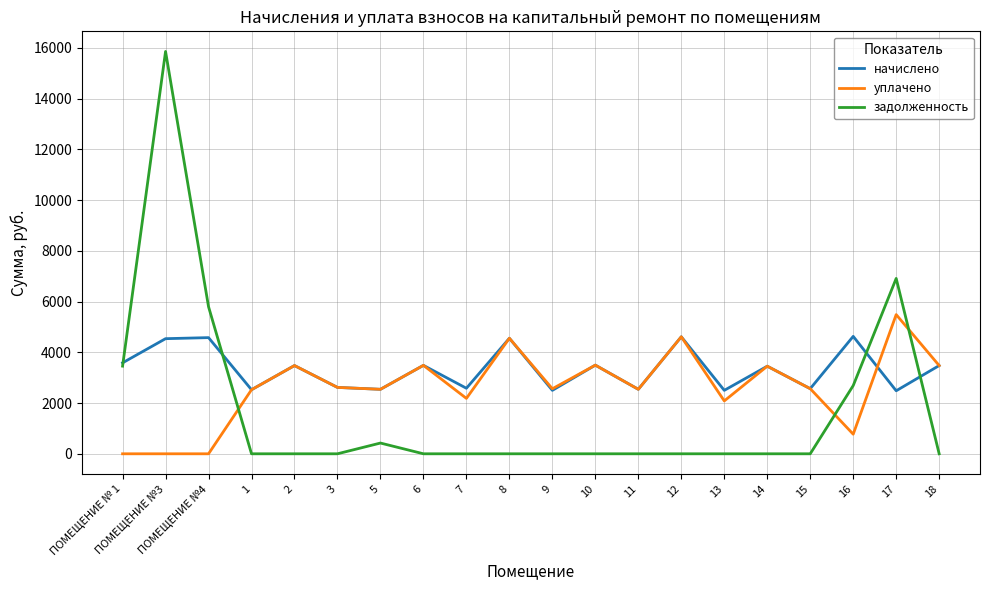

Which category has the highest value across all series?

ПОМЕЩЕНИЕ №3